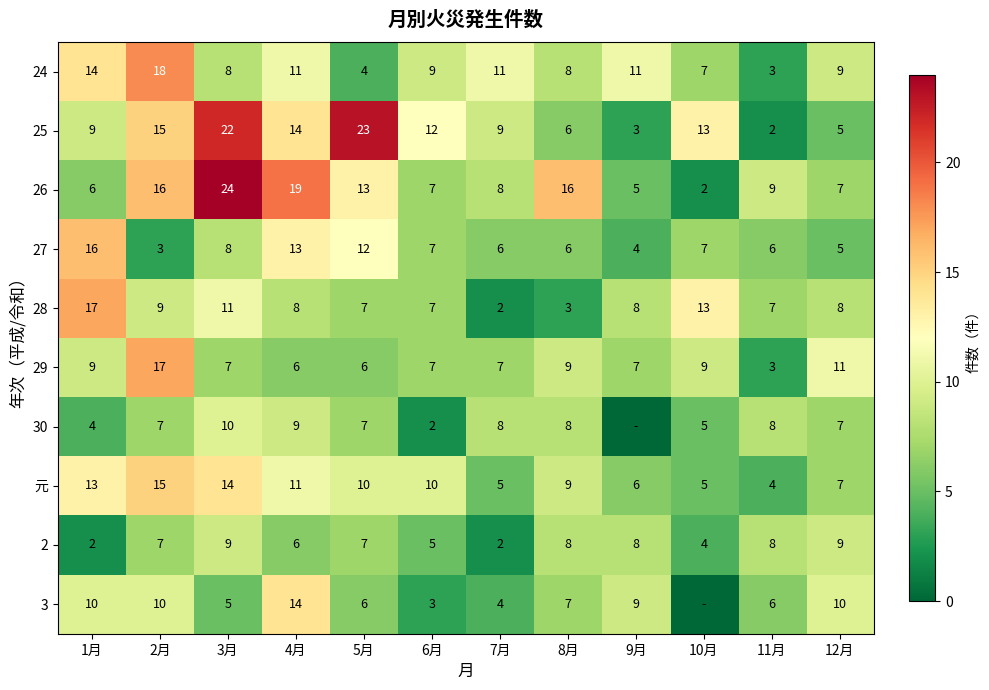

What is the difference between the maximum and minimum values in the 24 series?

15